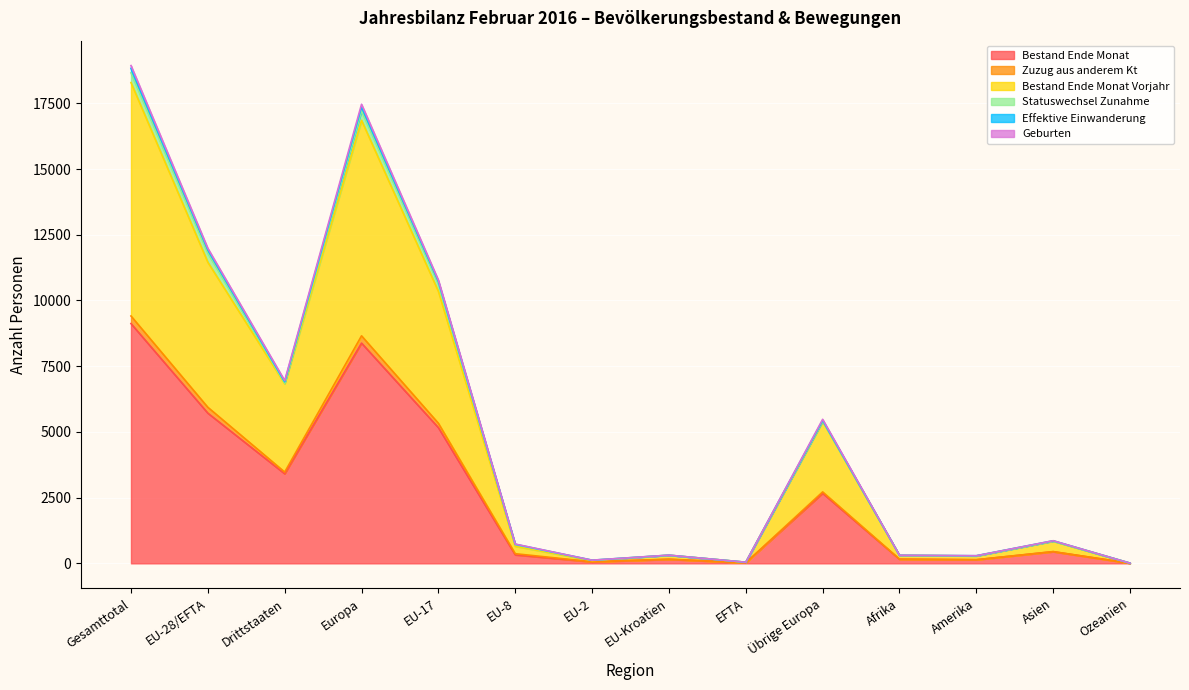

Which category has the highest value in the Bestand Ende Monat series?

Gesamttotal